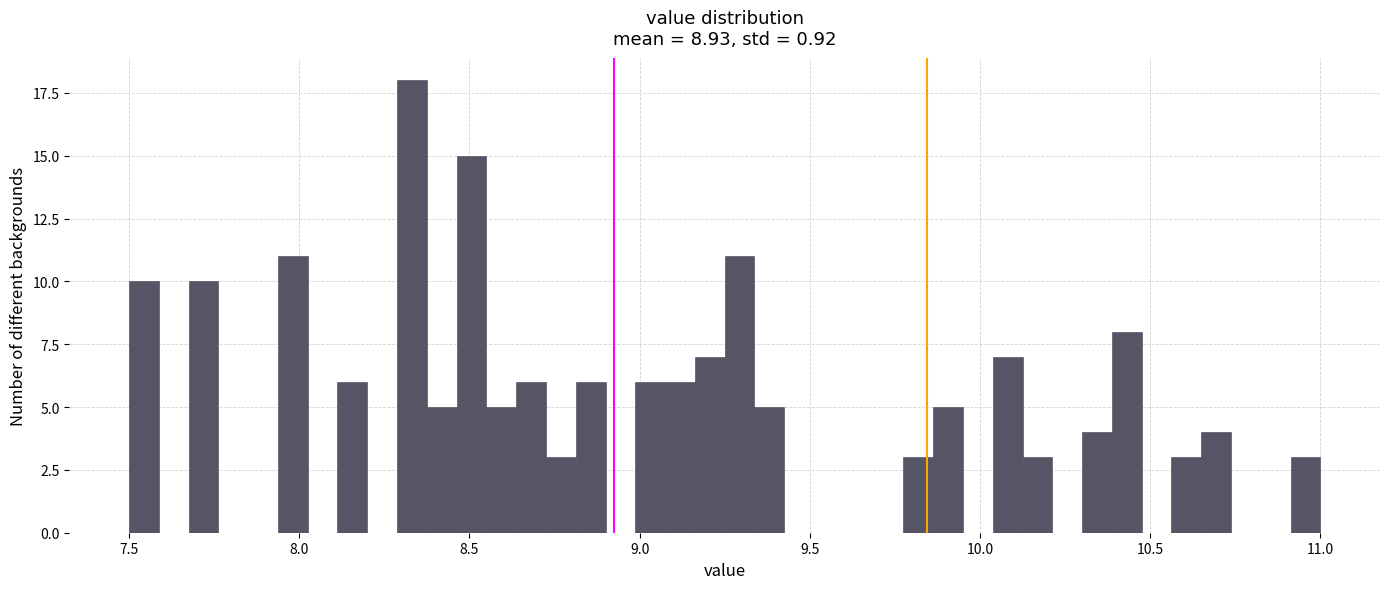

Around what value on the x-axis is the tallest bar? Give the approximate position of its centre, as read against the axis.

8.35